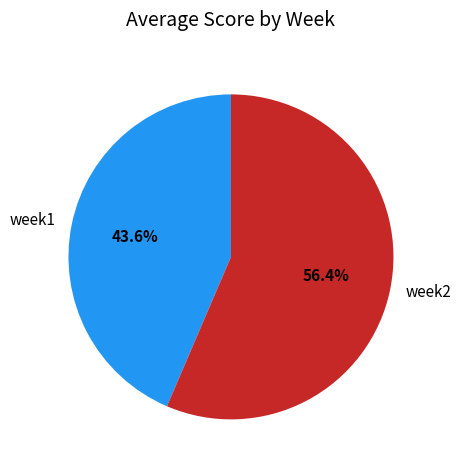

What percentage is the week1 slice, to the nearest percent?

44%